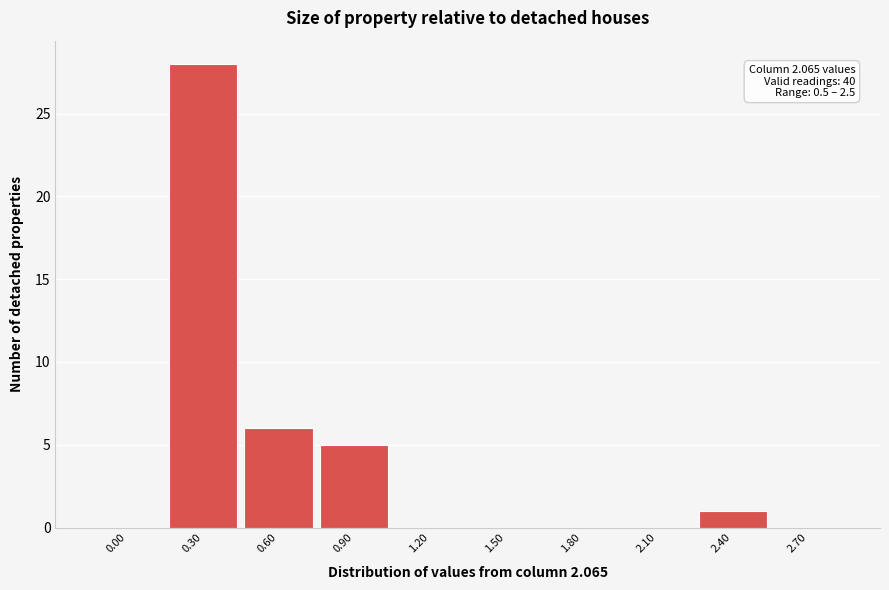

Reading left to right, transcribe all the data shown in this chart.

0.00=0	0.30=28	0.60=6	0.90=5	1.20=0	1.50=0	1.80=0	2.10=0	2.40=1	2.70=0